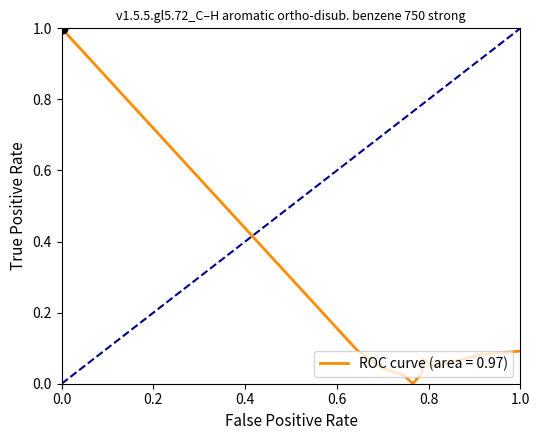

What is the greatest value displayed?

1.0